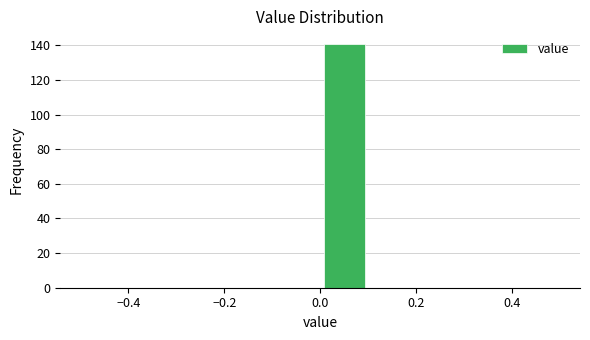

Reading left to right, list every bar in this chart as the range it spans on the x-axis followed by its height. The values are not printed on the chart, so give them approximately, as read against the axis.

-0.5 to -0.4: 0
-0.4 to -0.3: 0
-0.3 to -0.2: 0
-0.2 to -0.1: 0
-0.1 to 0.0: 0
0.0 to 0.1: 142
0.1 to 0.2: 0
0.2 to 0.3: 0
0.3 to 0.4: 0
0.4 to 0.5: 0